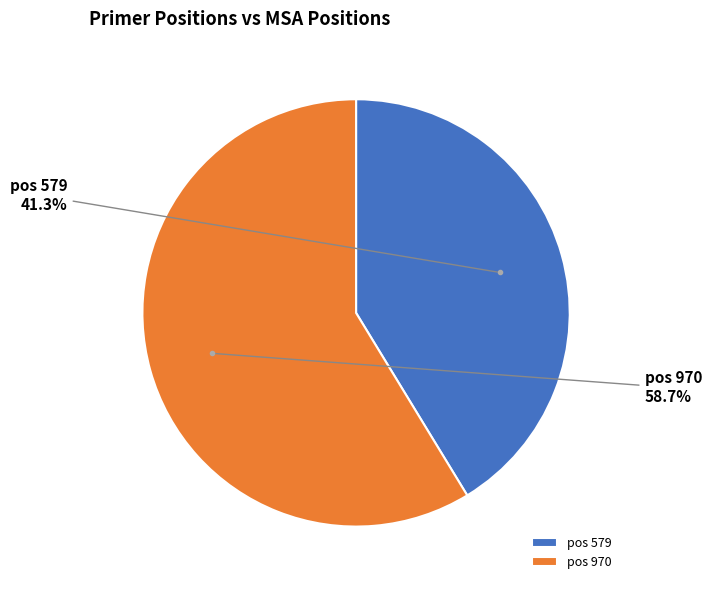

Approximately how many times larger is the value at pos 970 compared to pos 579?

1.4